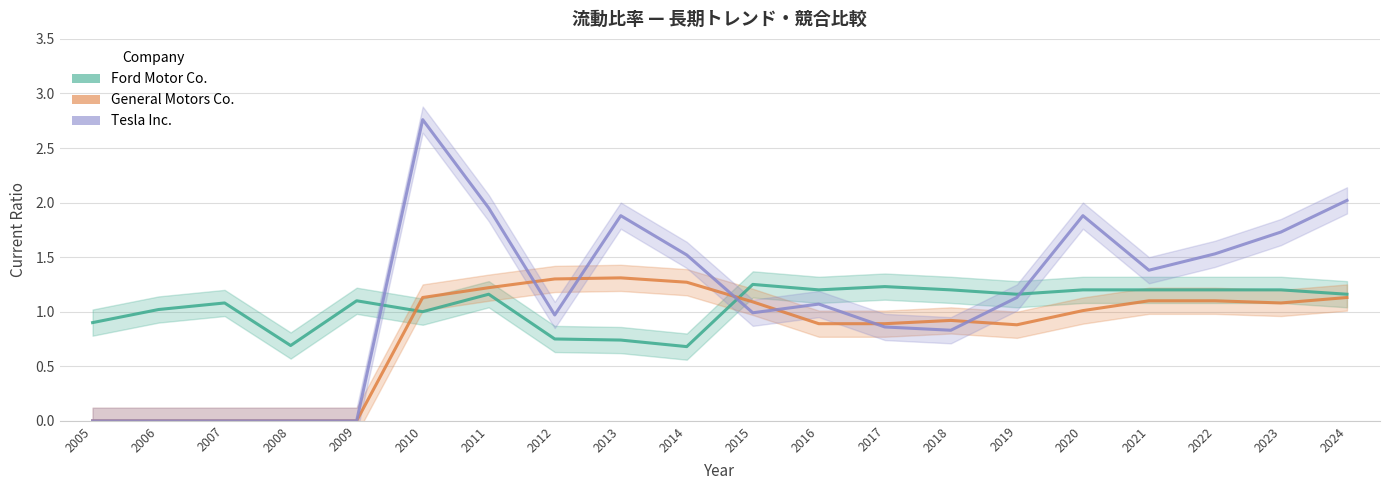

Is the value of Tesla Inc. at 2013 greater than the value of General Motors Co. at 2018?

Yes